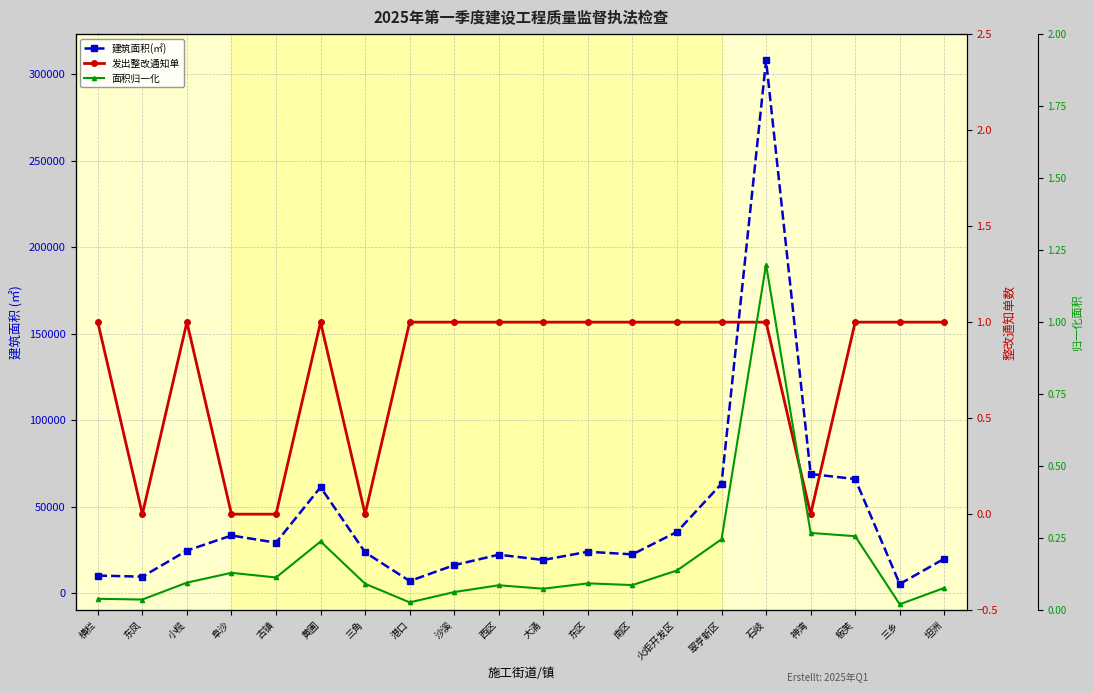

How many interior local valleys does the 面积归一化 series have?

6